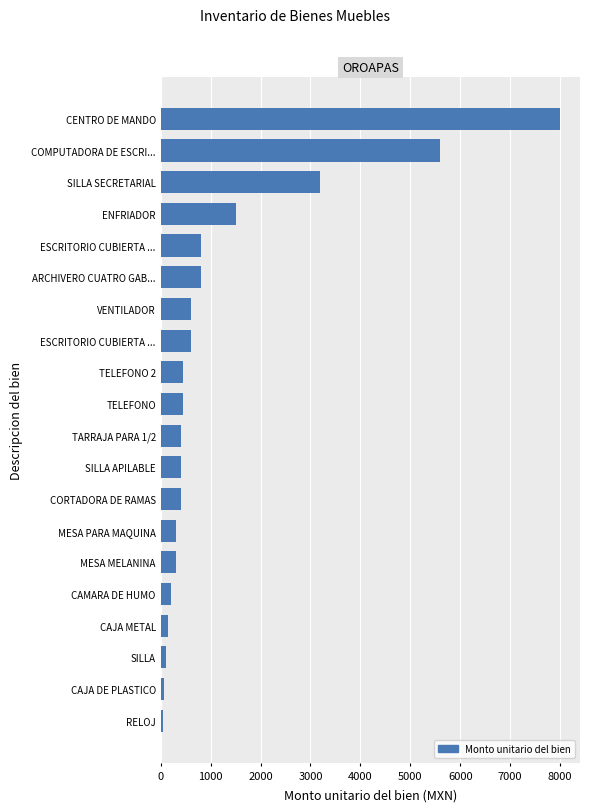

What is the difference between the maximum and minimum values?

7950